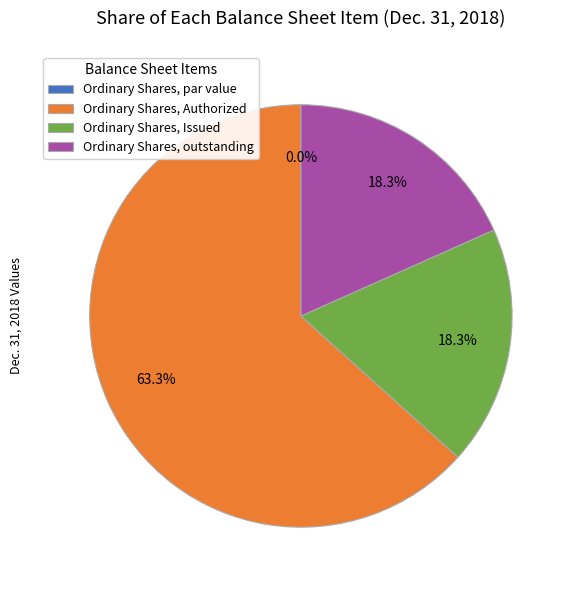

To the nearest percent, what percentage of the pie is Ordinary Shares, outstanding?

18%